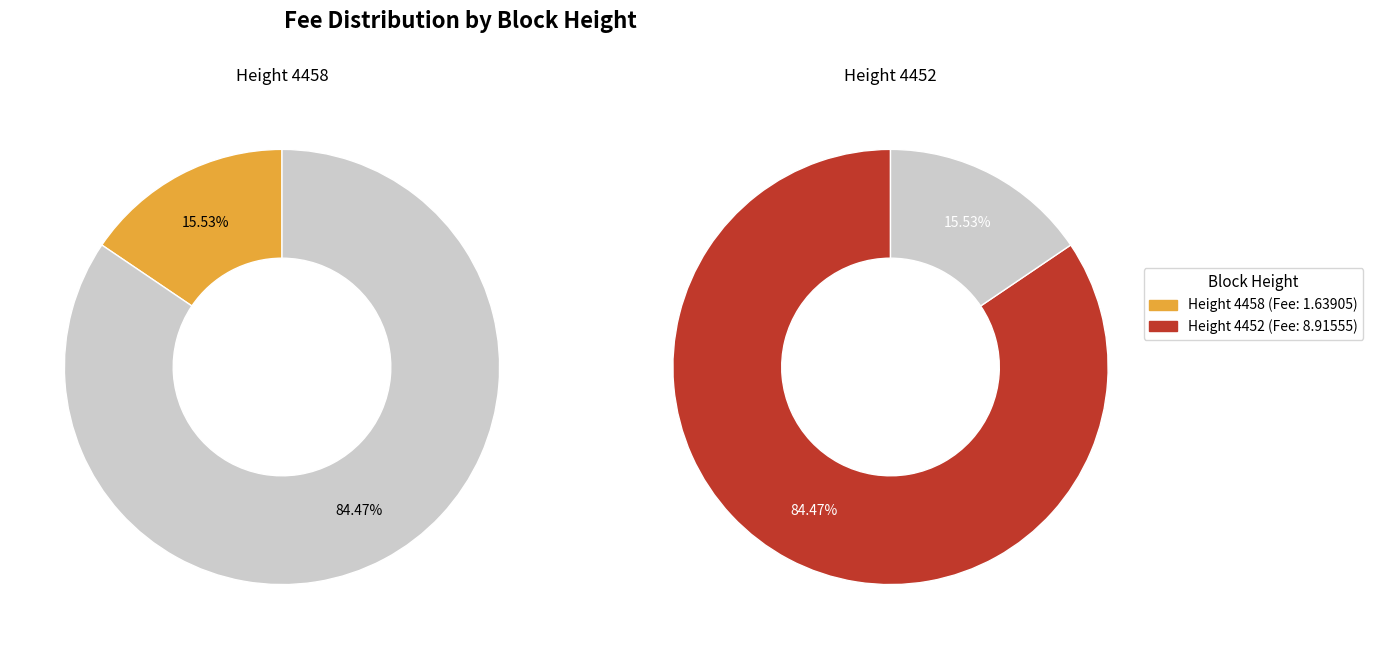

How many slices are in this pie chart?

2